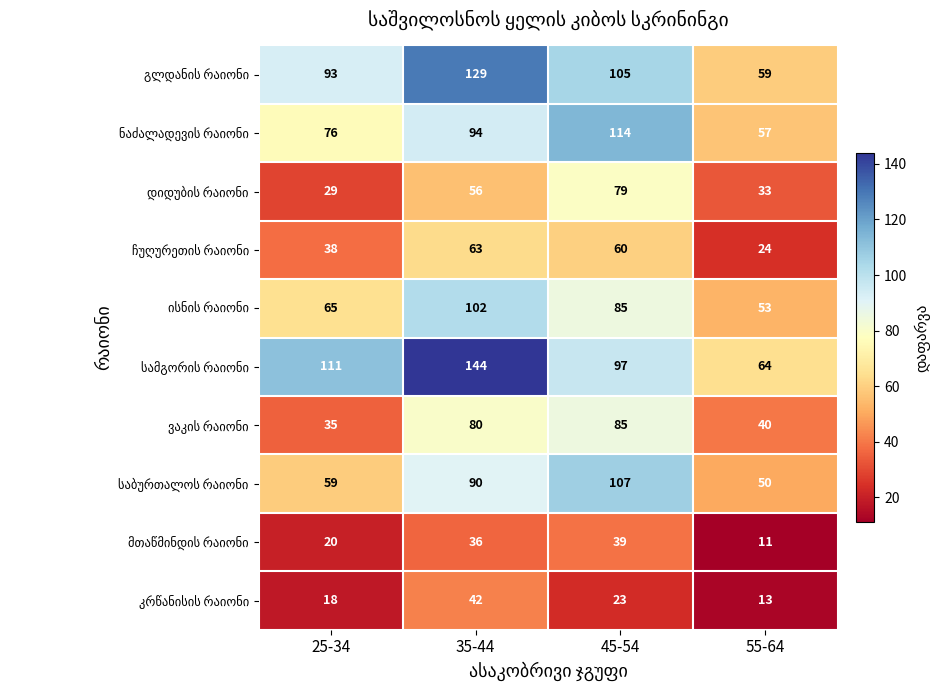

What is the difference between the highest and lowest values at 25-34?

93